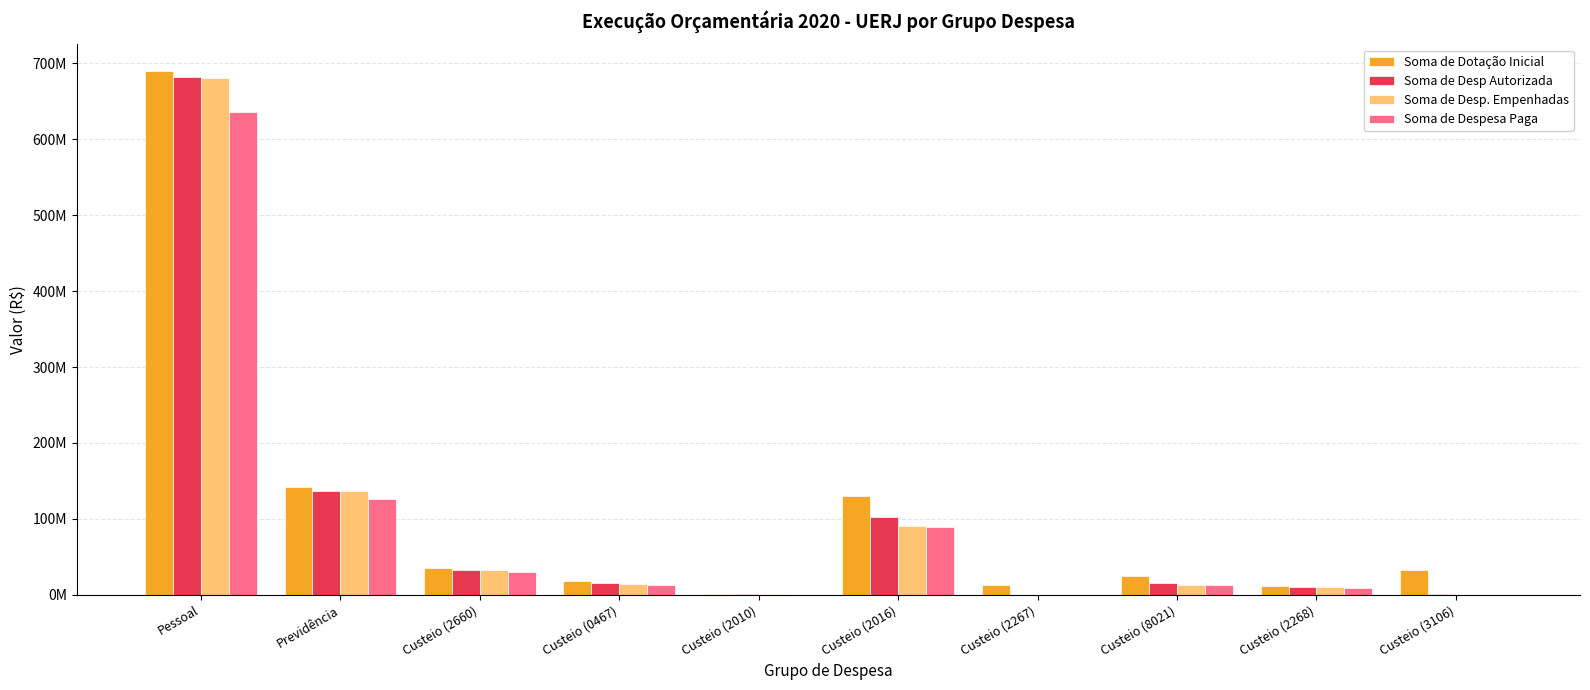

Are the bars horizontal?

No